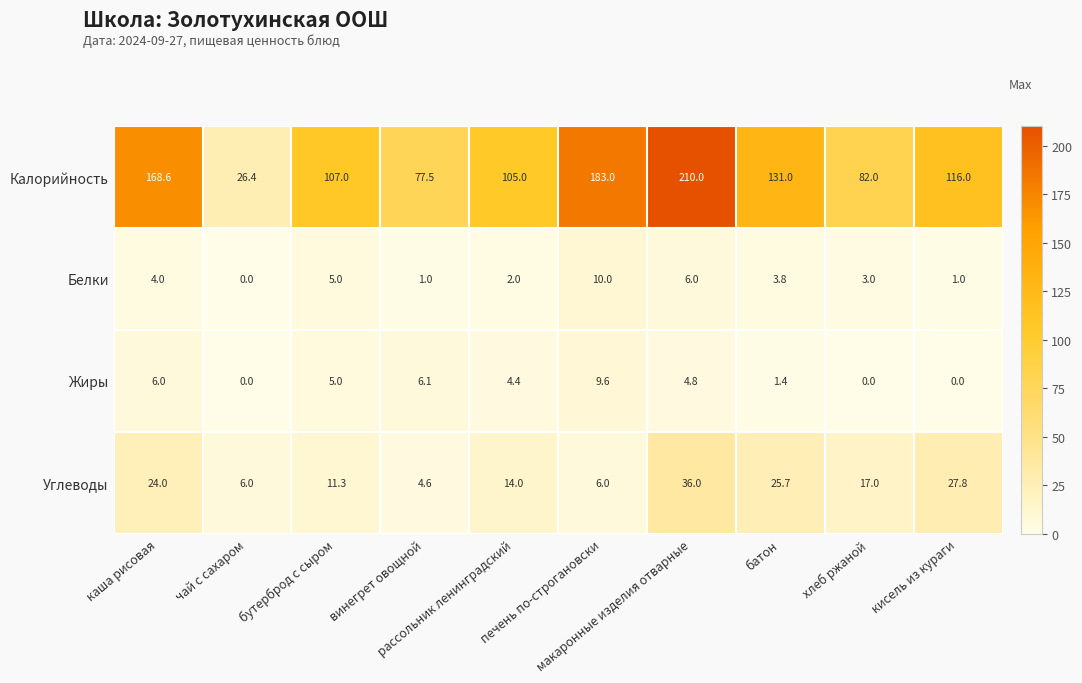

What is the lowest value of the Углеводы series?

4.6